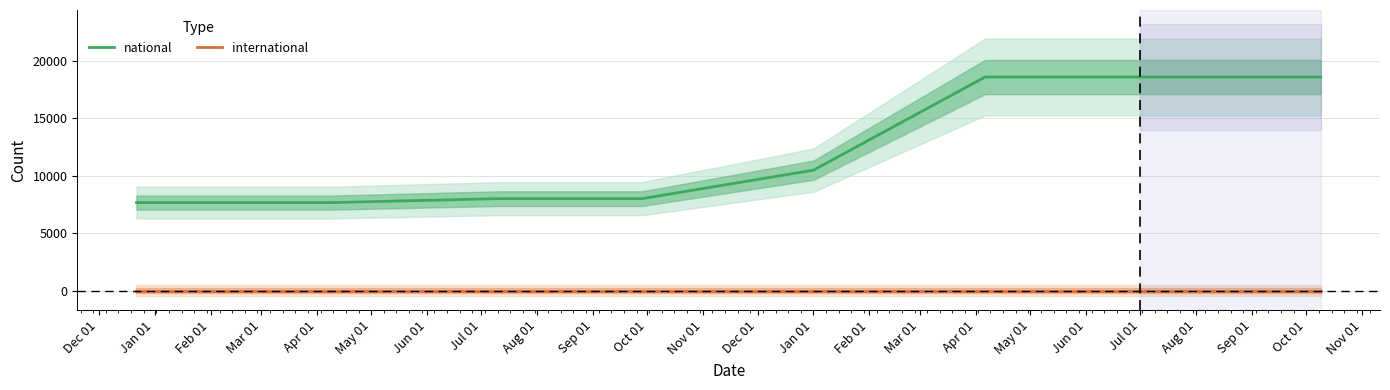

True or false: international and national cross at least once.

False